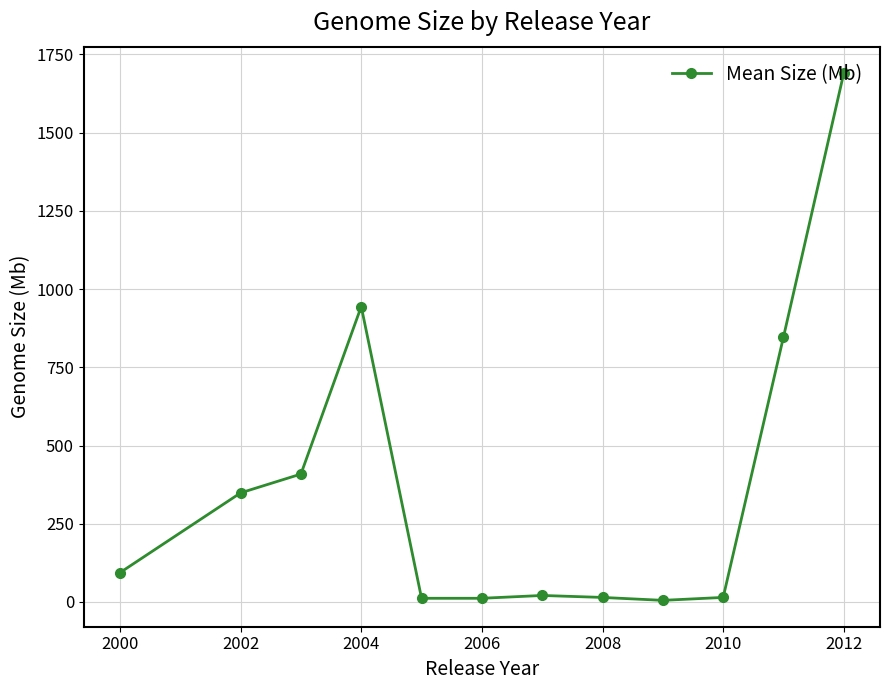

True or false: the data has more than 1 interior local peaks.

True